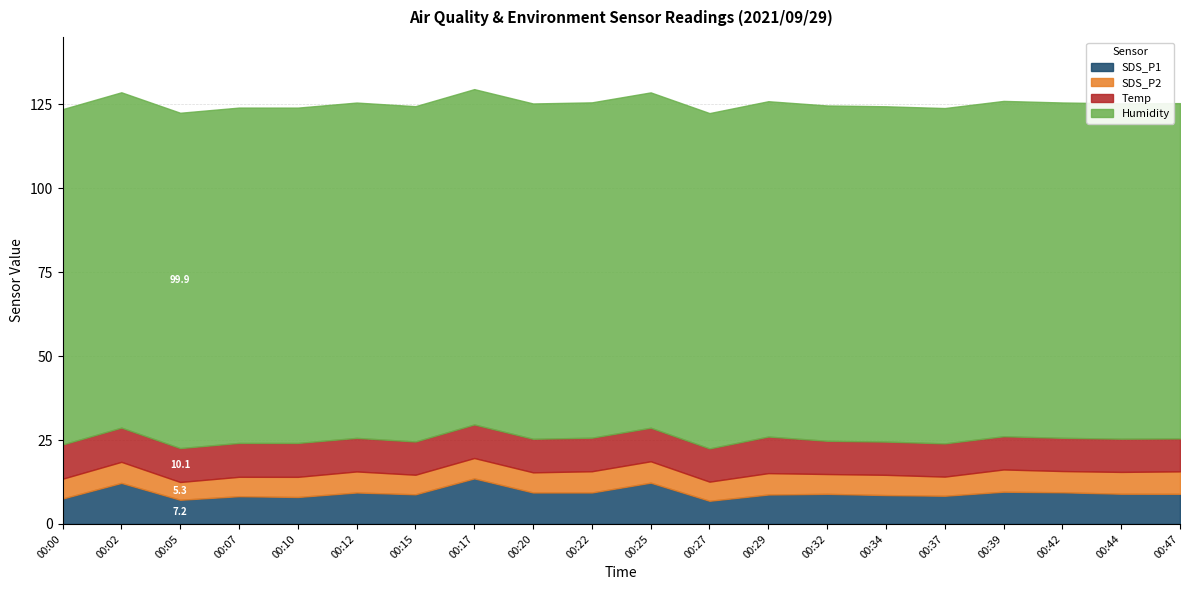

Rank the series at 00:12 from highest to lowest value.

Humidity, Temp, SDS_P1, SDS_P2